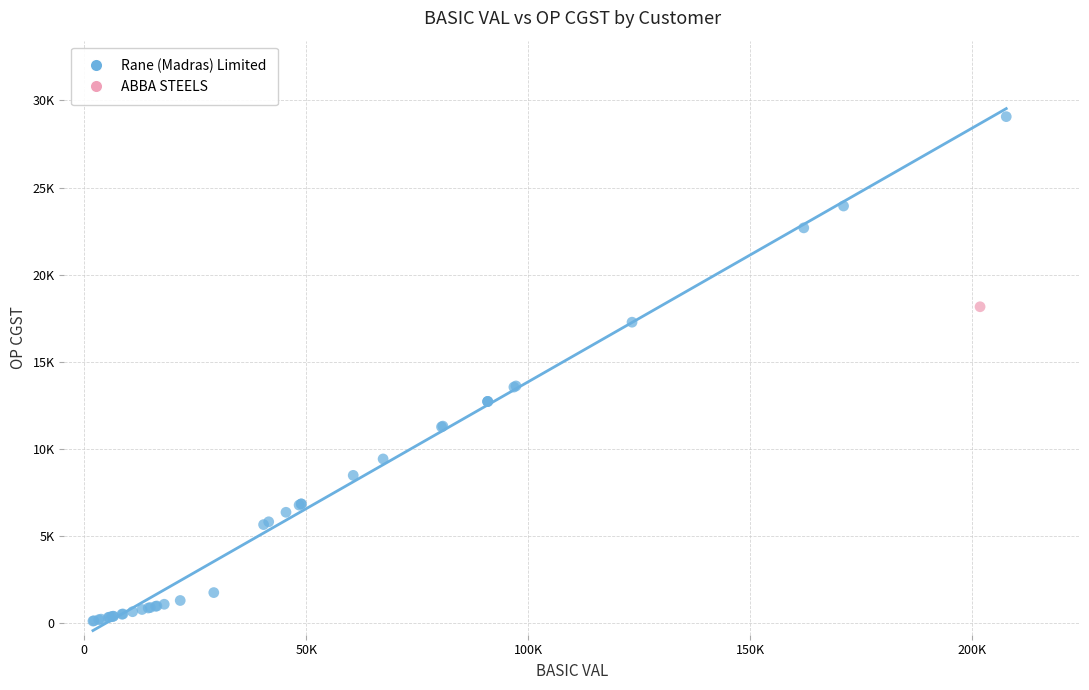

What are all the series names shown in the legend?

Rane (Madras) Limited, ABBA STEELS